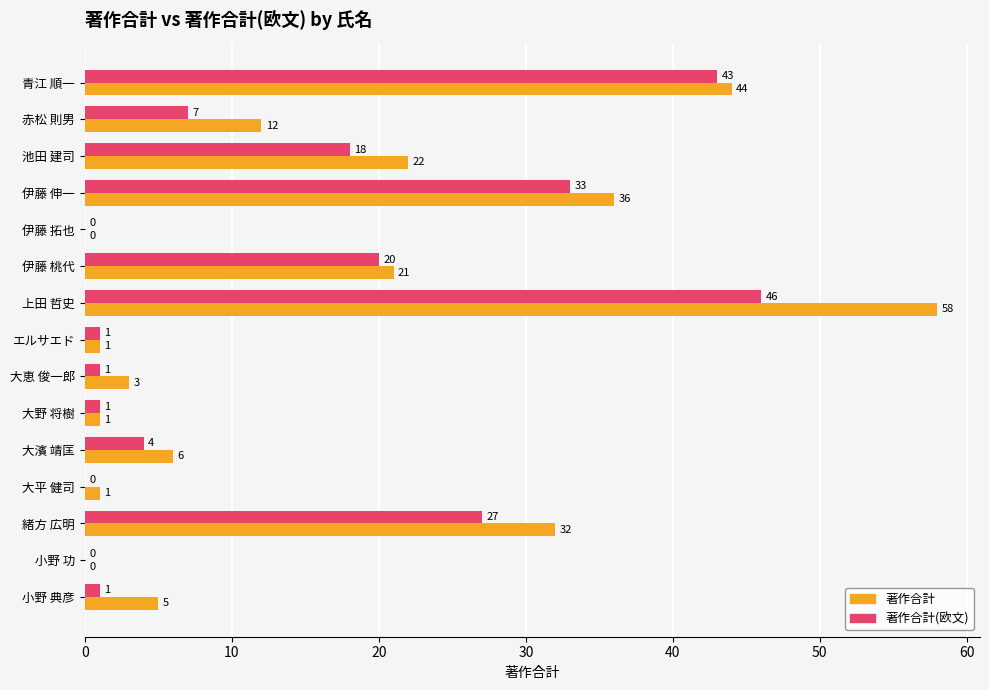

Where is 著作合計 nearest to the value 29?

緒方 広明